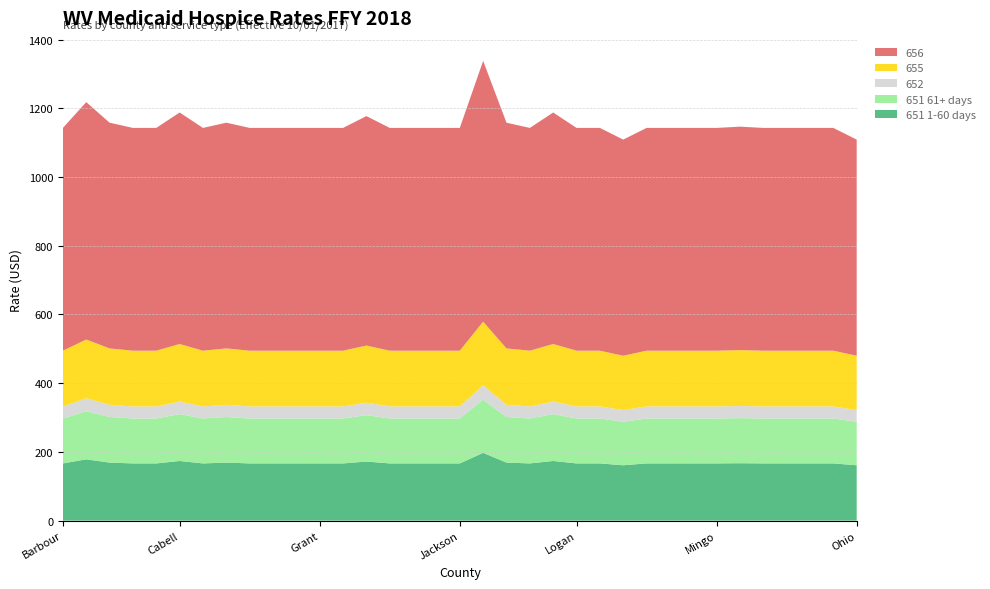

Reading left to right, list all the values displayed in this chart.

651 1-60 days: 166.5	178.4	168.9	166.5	166.5	173.6	166.5	168.9	166.5	166.5	166.5	166.5	166.5	171.9	166.5	166.5	166.5	166.5	197.3	168.9	166.5	173.6	166.5	166.5	161.1	166.5	166.5	166.5	166.5	167.1	166.5	166.5	166.5	166.5	161.1
651 61+ days: 130.8	140.1	132.7	130.8	130.8	136.3	130.8	132.7	130.8	130.8	130.8	130.8	130.8	135.0	130.8	130.8	130.8	130.8	155.0	132.7	130.8	136.3	130.8	130.8	126.6	130.8	130.8	130.8	130.8	131.2	130.8	130.8	130.8	130.8	126.6
652: 35.1	37.6	35.6	35.1	35.1	36.6	35.1	35.6	35.1	35.1	35.1	35.1	35.1	36.3	35.1	35.1	35.1	35.1	41.6	35.6	35.1	36.6	35.1	35.1	34.0	35.1	35.1	35.1	35.1	35.2	35.1	35.1	35.1	35.1	34.0
655: 162.2	171.0	164.0	162.2	162.2	167.4	162.2	164.0	162.2	162.2	162.2	162.2	162.2	166.2	162.2	162.2	162.2	162.2	185.1	164.0	162.2	167.4	162.2	162.2	158.2	162.2	162.2	162.2	162.2	162.6	162.2	162.2	162.2	162.2	158.2
656: 648.4	691.0	657.0	648.4	648.4	673.8	648.4	657.0	648.4	648.4	648.4	648.4	648.4	667.9	648.4	648.4	648.4	648.4	759.0	657.0	648.4	673.8	648.4	648.4	629.1	648.4	648.4	648.4	648.4	650.5	648.4	648.4	648.4	648.4	629.1